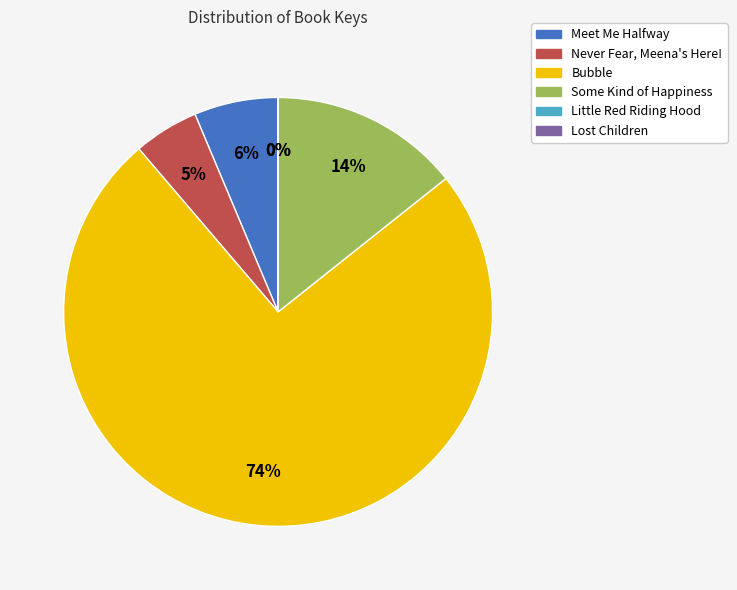

Which category accounts for the majority?

Bubble